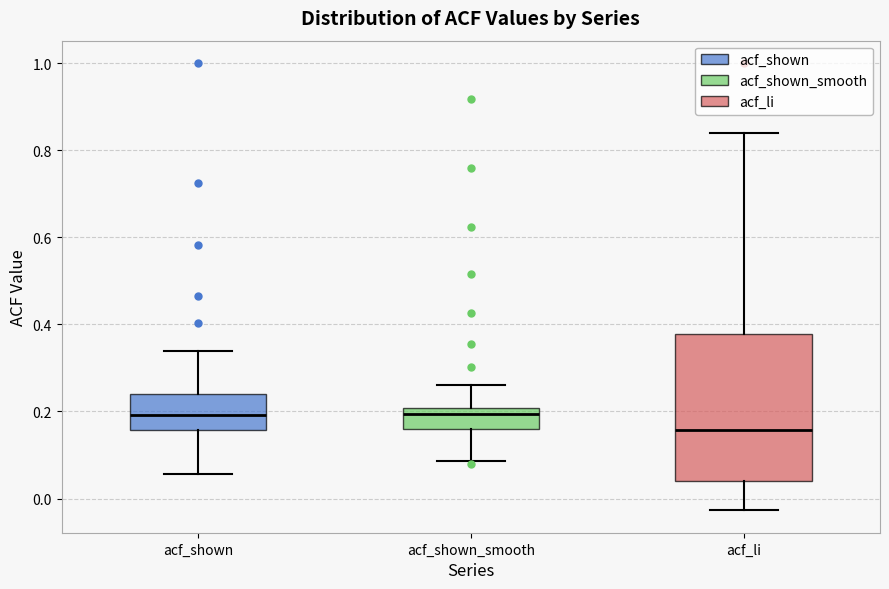

Where is the lower edge of the box for acf_shown on the y-axis? The values are not printed on the chart, so give them approximately, as read against the axis.

0.16